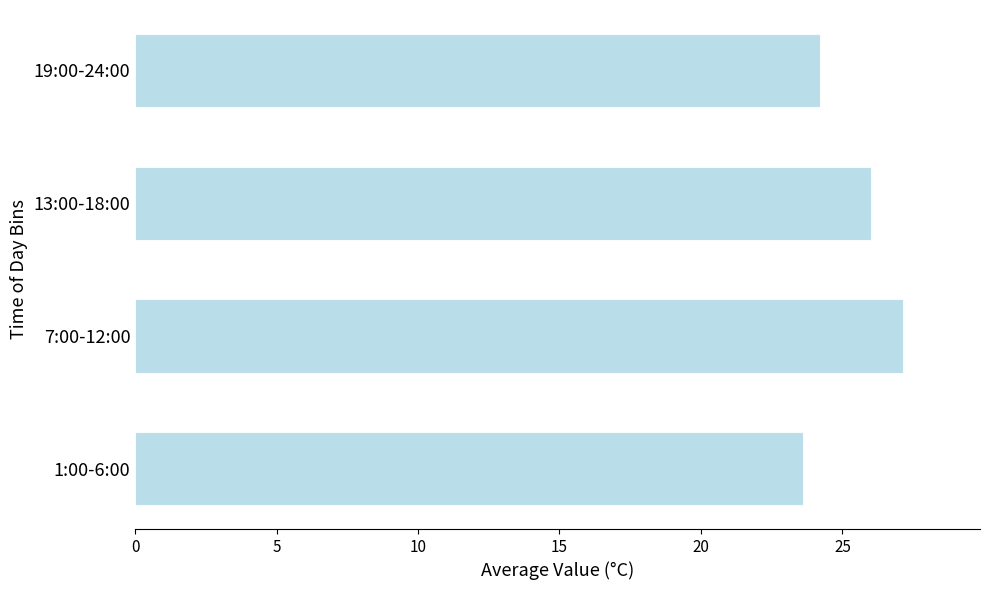

The value at 19:00-24:00 is 24.2. True or false?

True